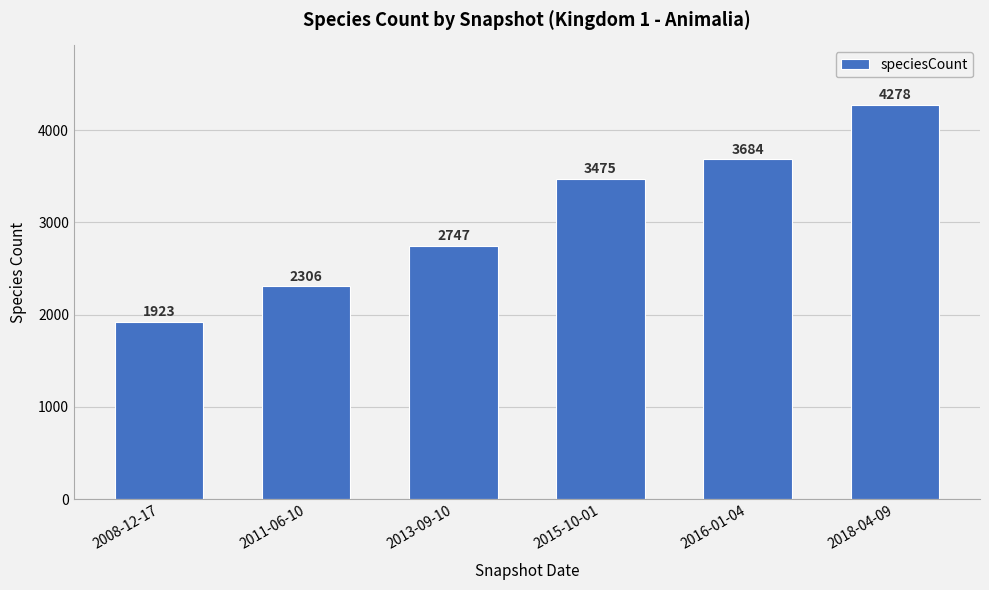

What is the difference between the second highest and second lowest values?

1378